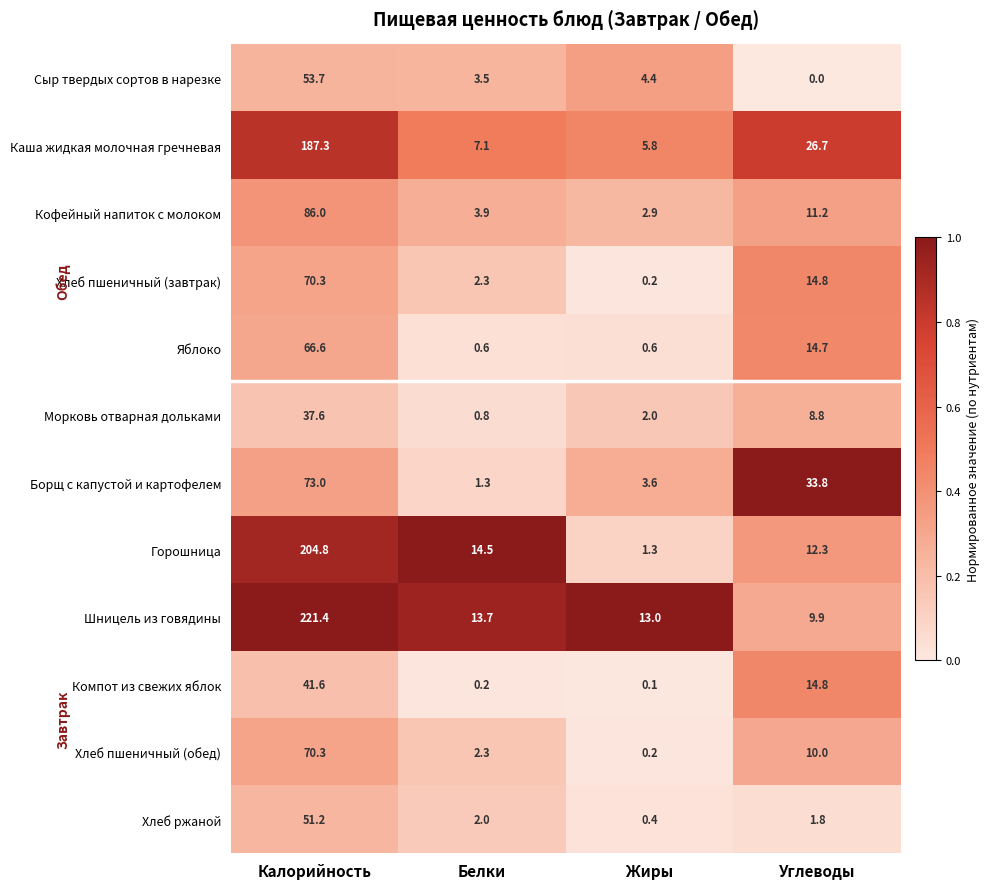

What is the average value of the Кофейный напиток с молоком series?

26.0